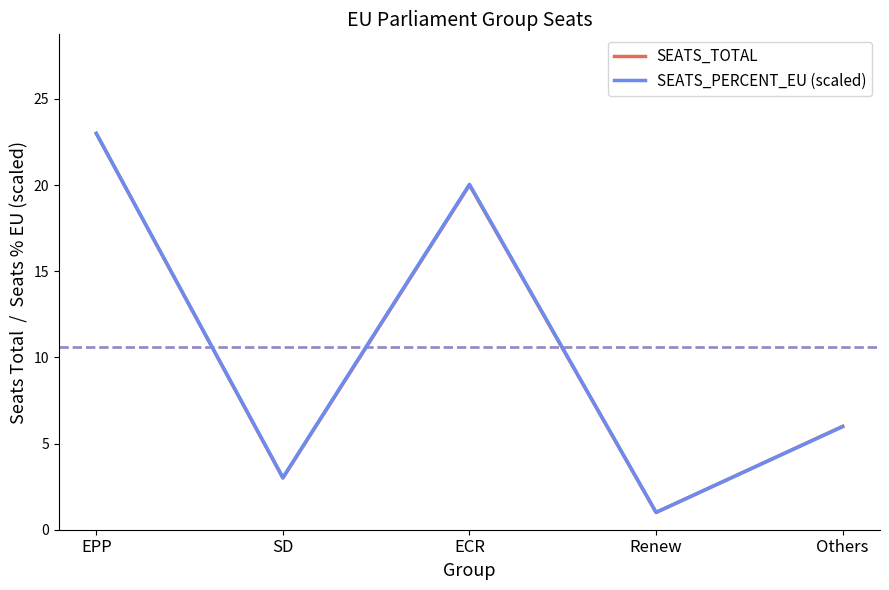

Reading left to right, list all the values displayed in this chart.

SEATS_TOTAL: 23.0	3.0	20.0	1.0	6.0
SEATS_PERCENT_EU (scaled): 23.0	3.0	20.0	1.0	6.0